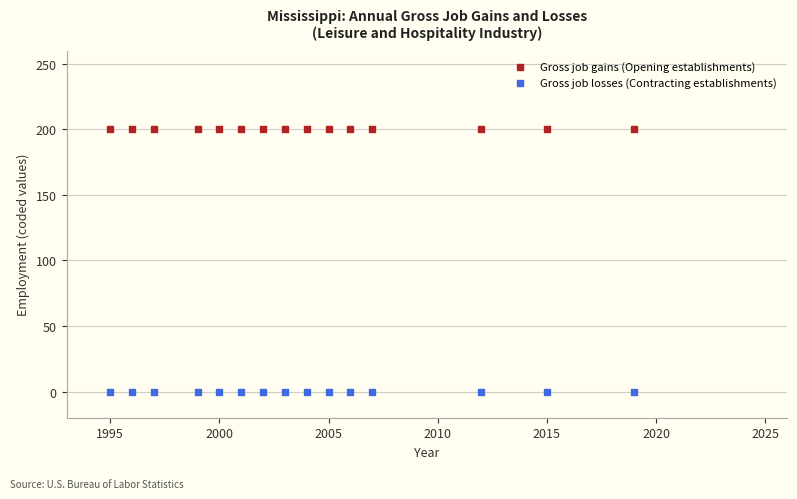

Which series contains the lowest Y value?

Gross job losses (Contracting establishments)